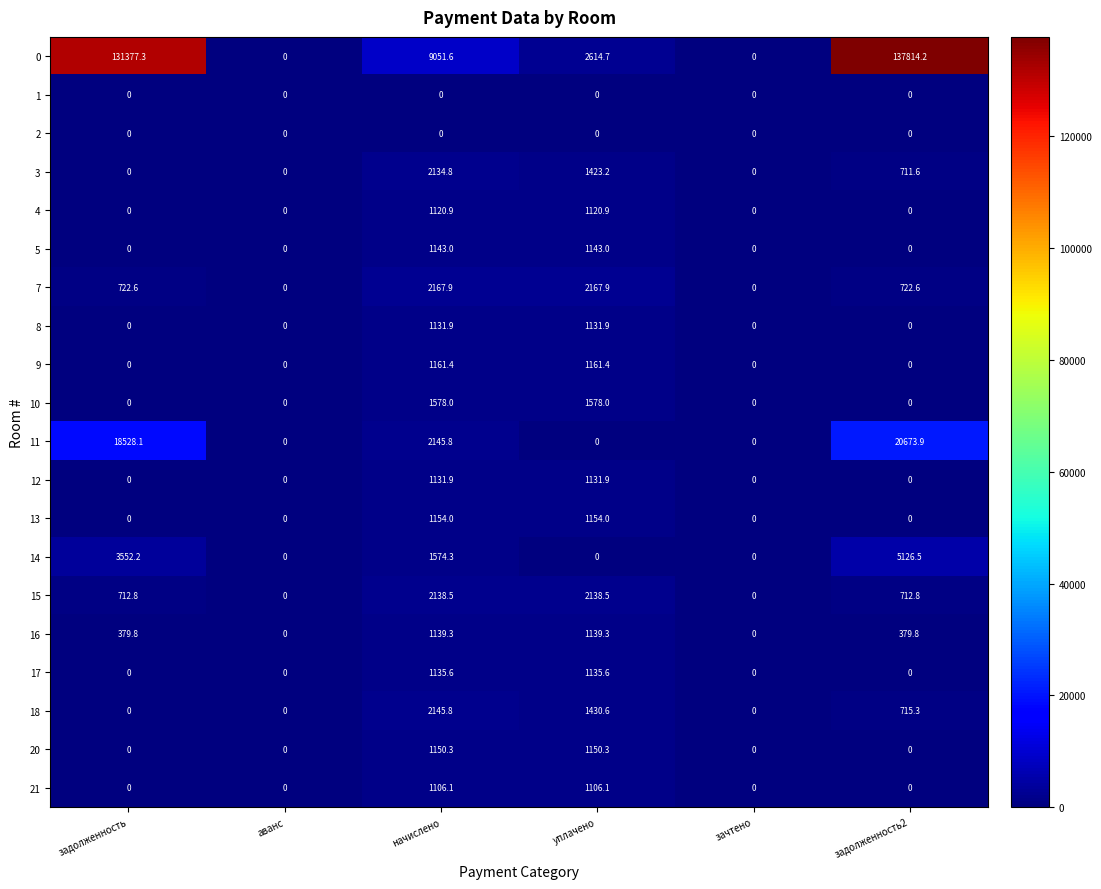

What is the sum of the 21 values at начислено and задолженность2?

1106.1